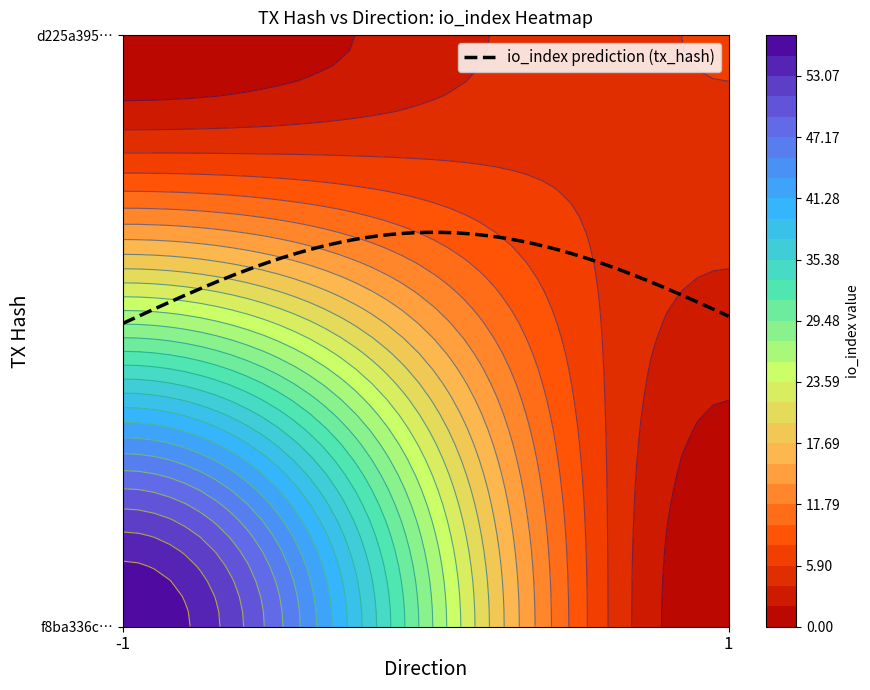

What is the spread (max minus min) of values at io_index?

51